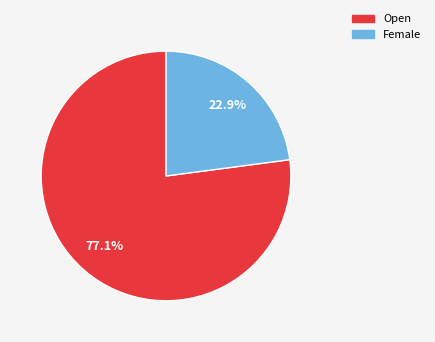

How many slices are in this pie chart?

2